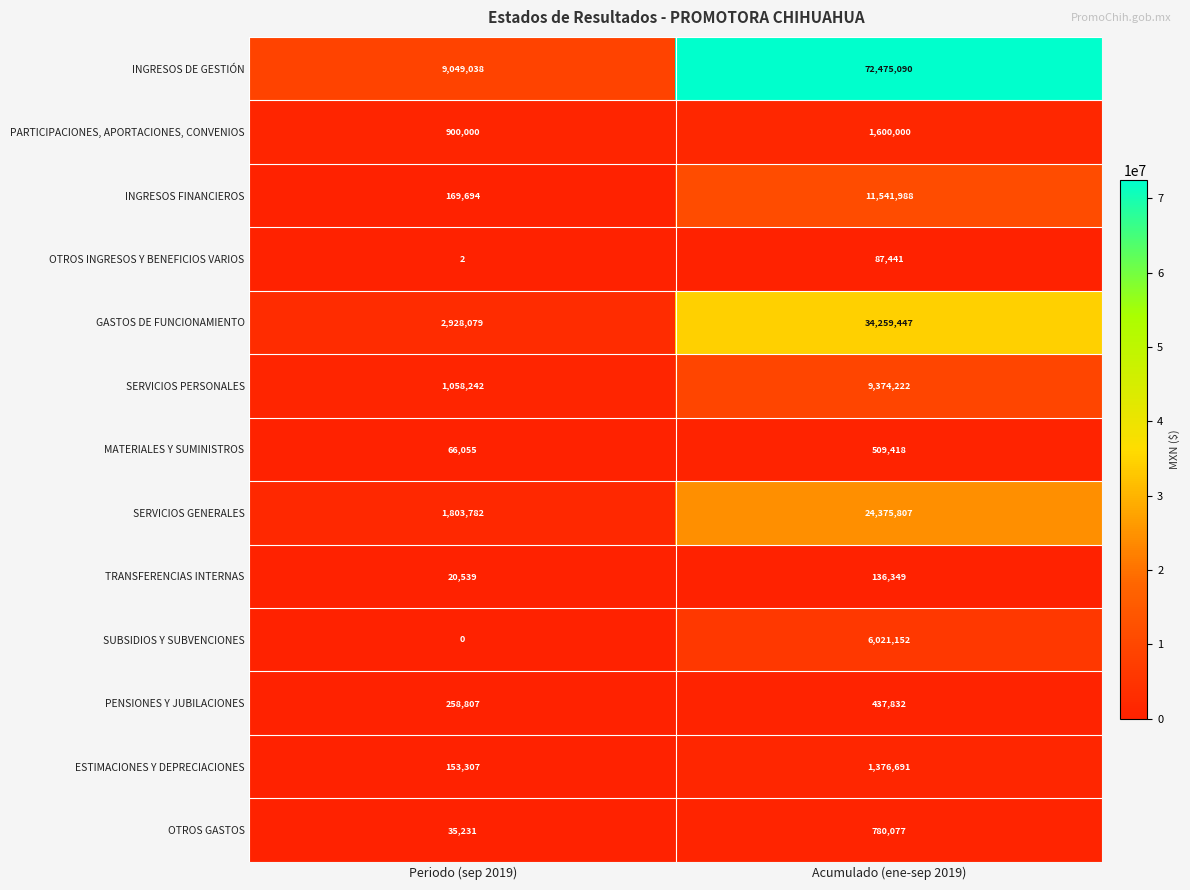

Which category has the highest value in the OTROS GASTOS series?

Acumulado (ene-sep 2019)